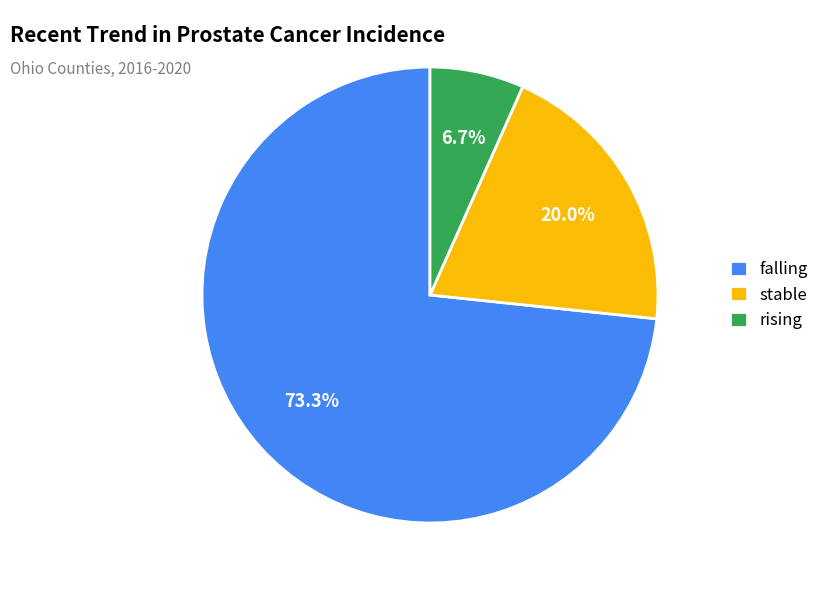

How many slices are in this pie chart?

3